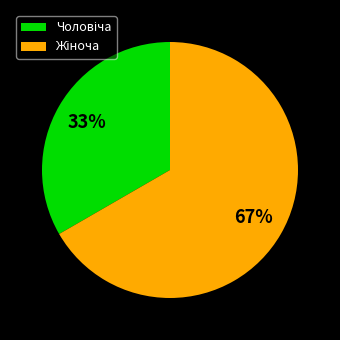

Is there a majority slice in this chart?

Yes